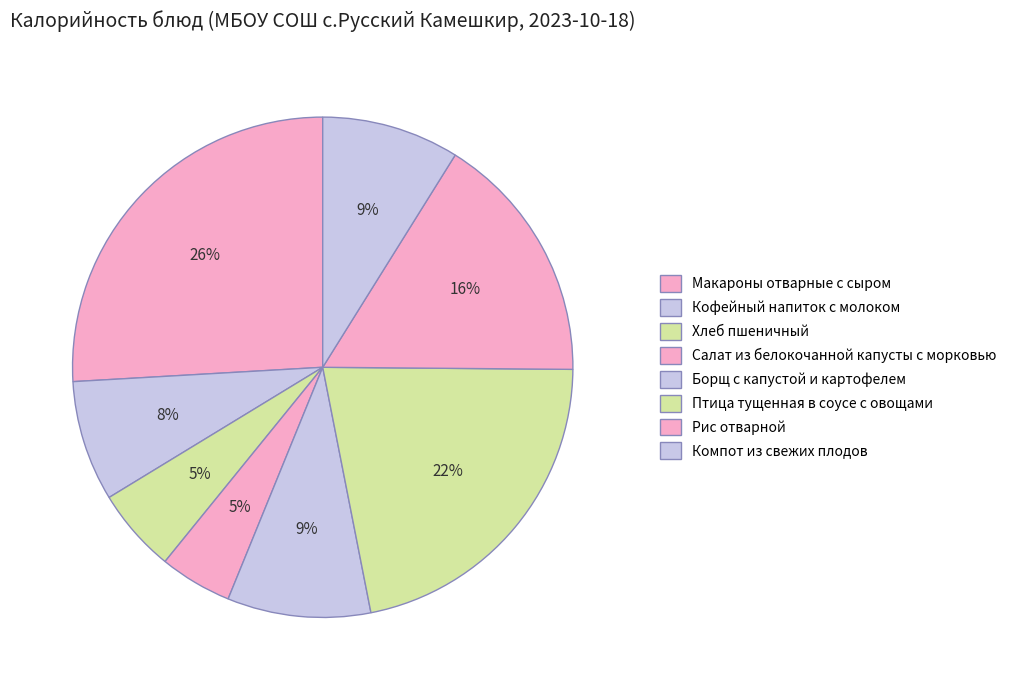

Count the number of slices in the pie.

8